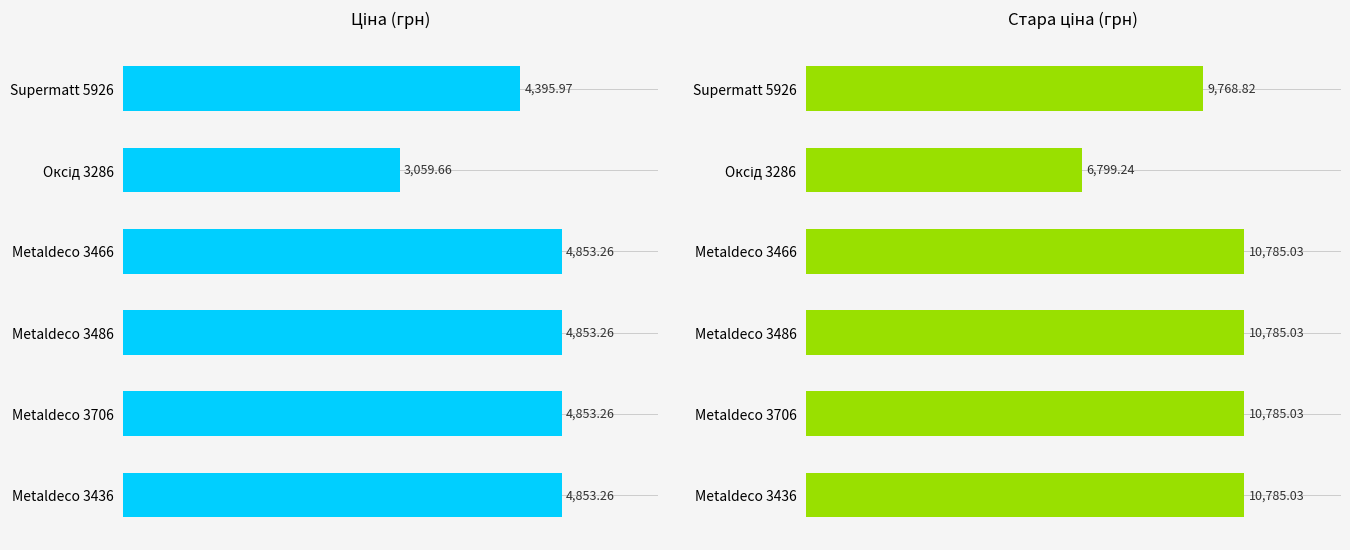

Between Supermatt 5926 and Metaldeco 3706, which is larger?

Metaldeco 3706